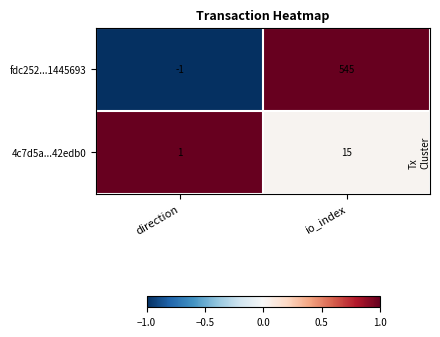

Which series has the widest spread of values?

fdc252...1445693